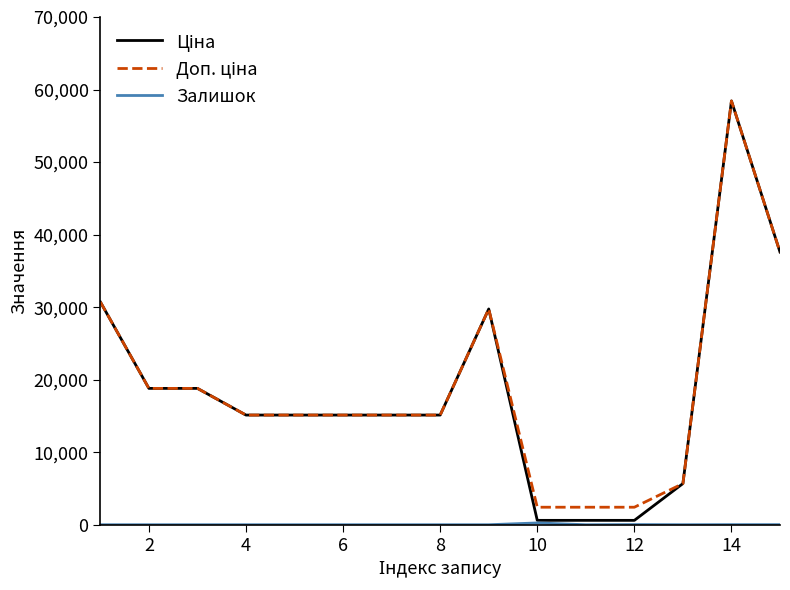

How many interior local valleys does the Залишок series have?

2